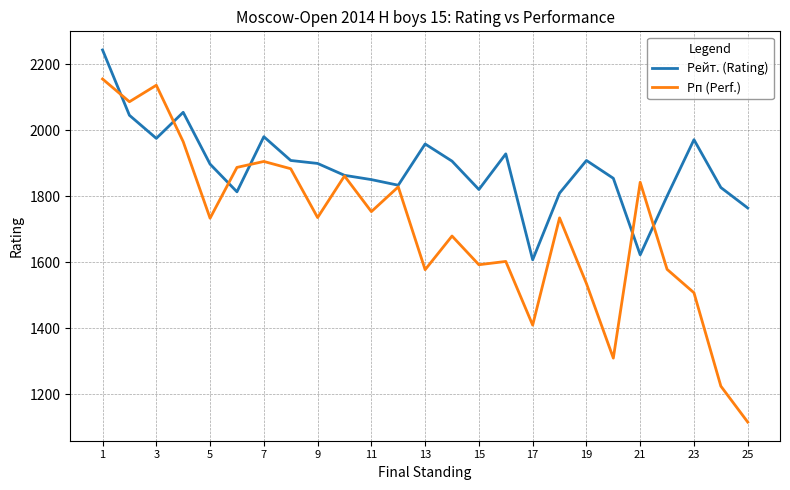

Which series has the widest spread of values?

Рп (Perf.)